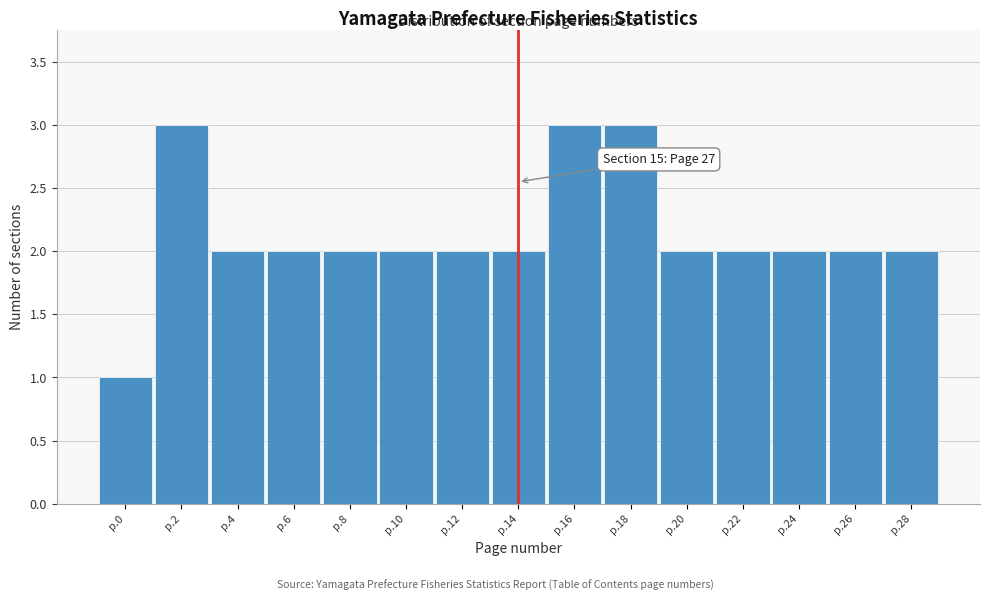

Reading left to right, list all the values displayed in this chart.

1	3	2	2	2	2	2	2	3	3	2	2	2	2	2